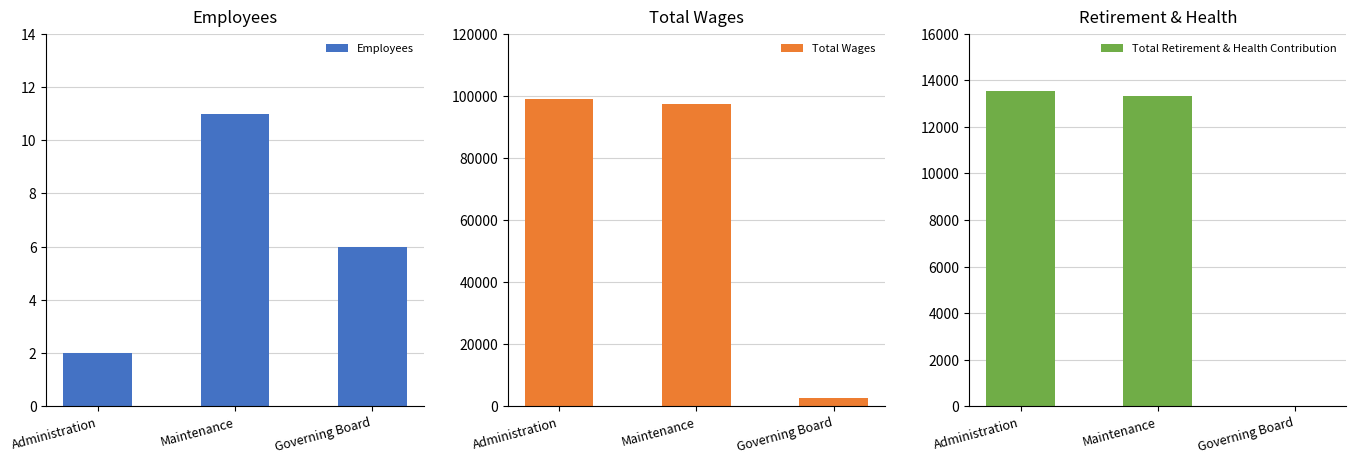

Which series has the largest total across all categories?

Total Wages